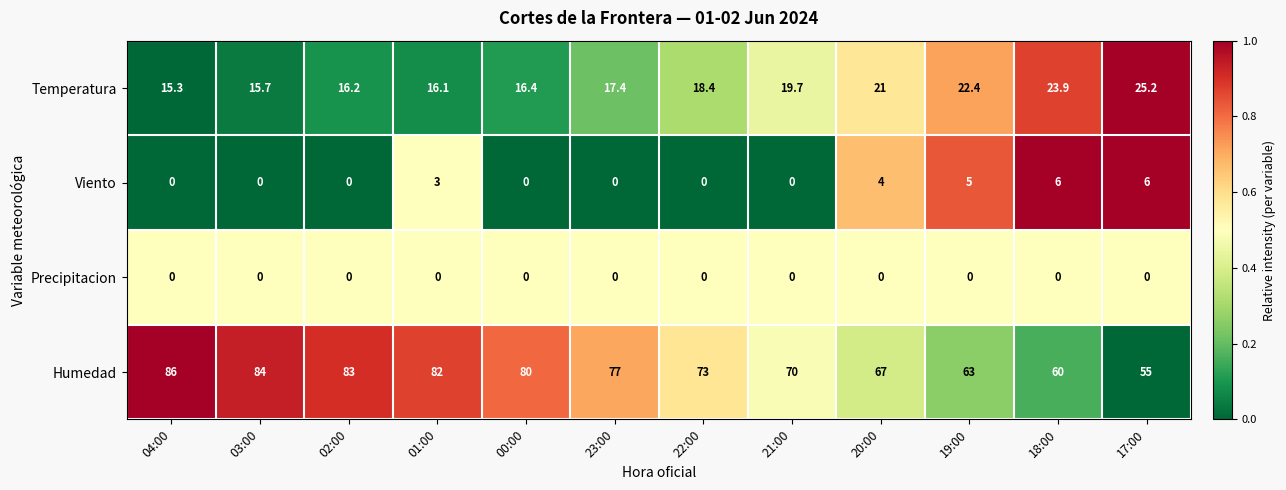

Where does the Humedad series first go above 77?

04:00